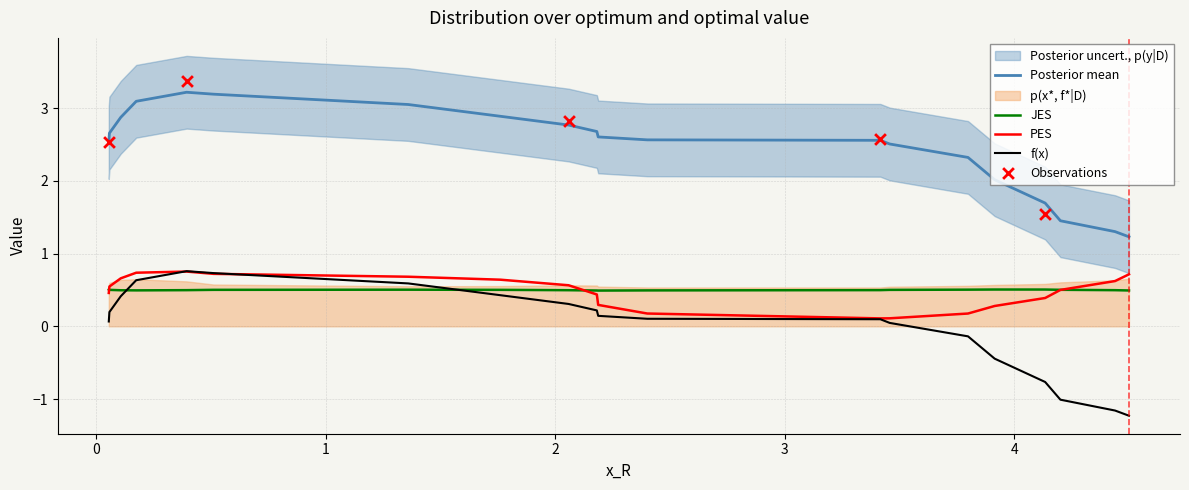

True or false: JES and Posterior mean intersect in this chart.

False